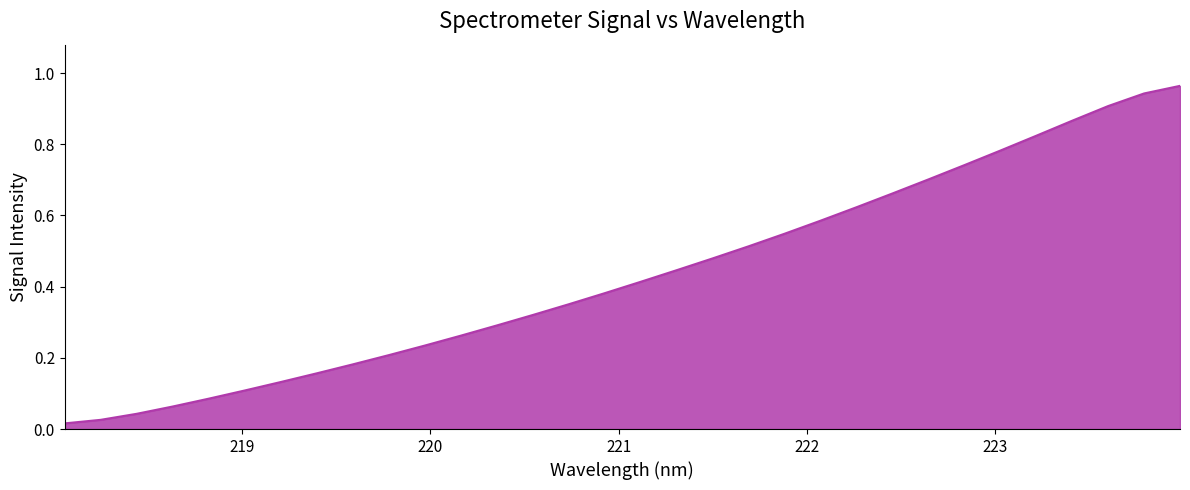

Does the chart have visible grid lines?

No